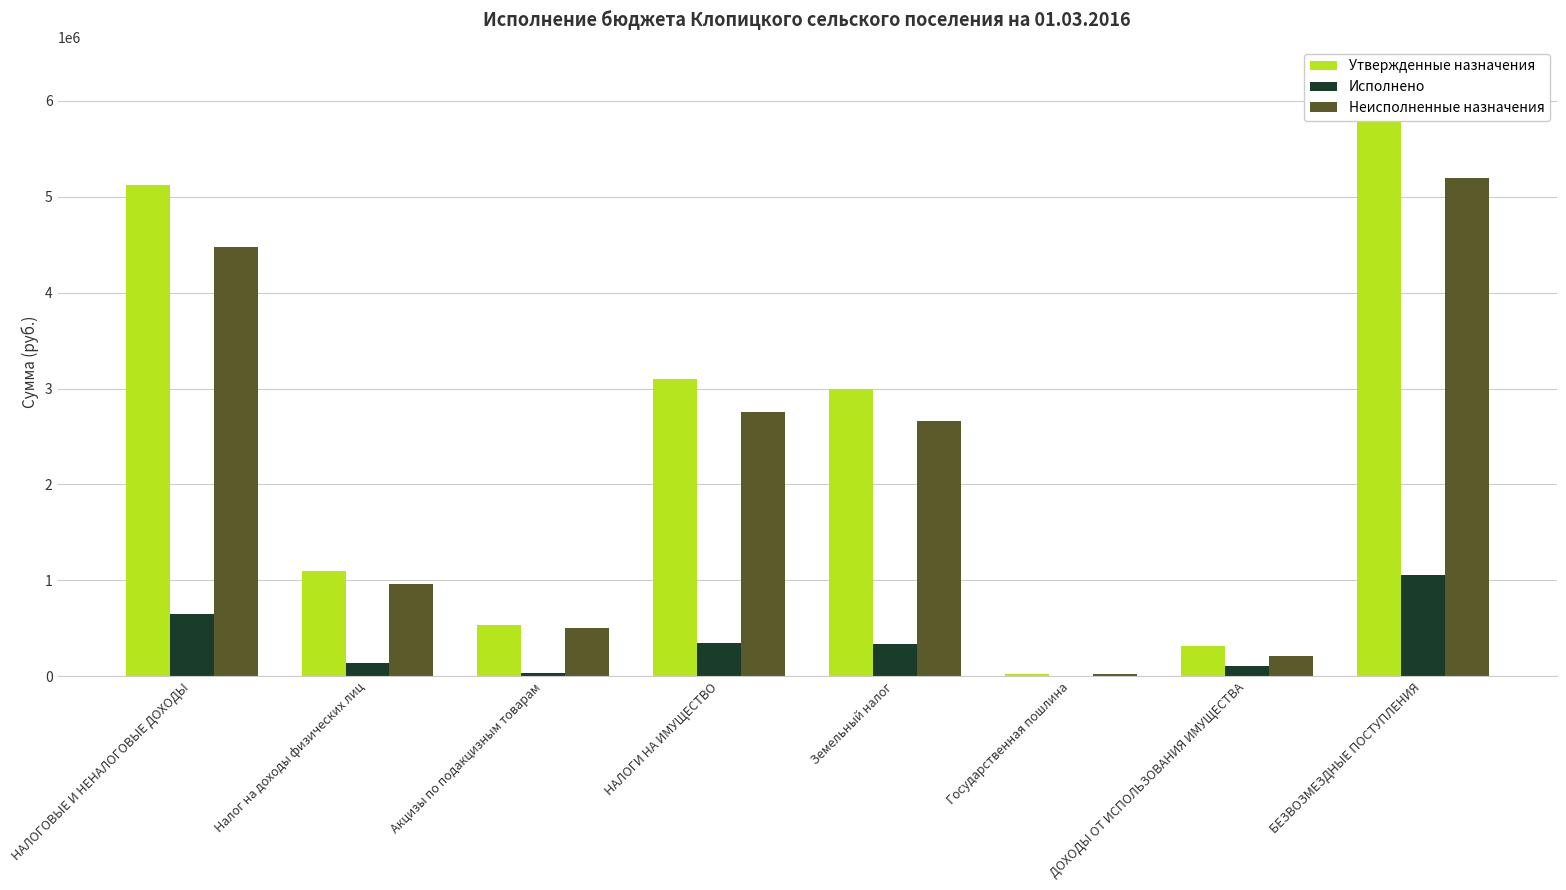

Rank the series at Земельный налог from lowest to highest value.

Исполнено, Неисполненные назначения, Утвержденные назначения